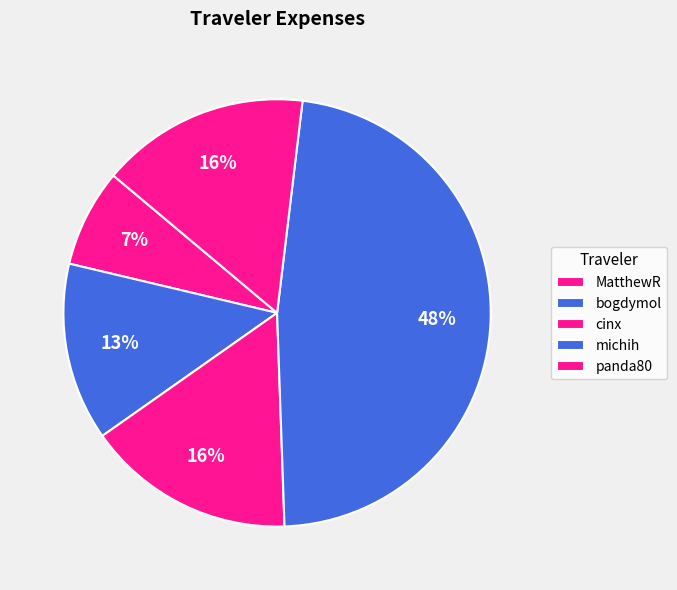

Is it true that bogdymol is 13% of the pie?

True